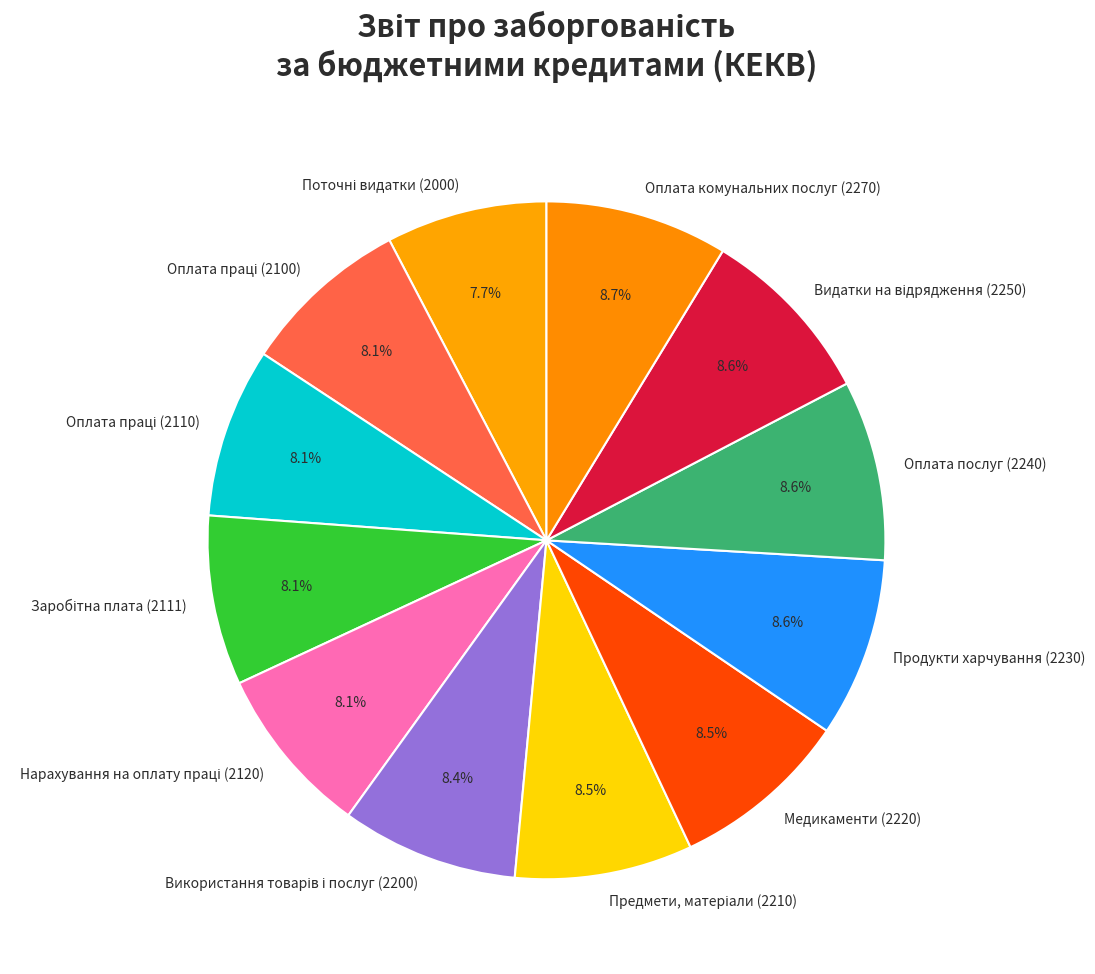

Is there a majority slice in this chart?

No